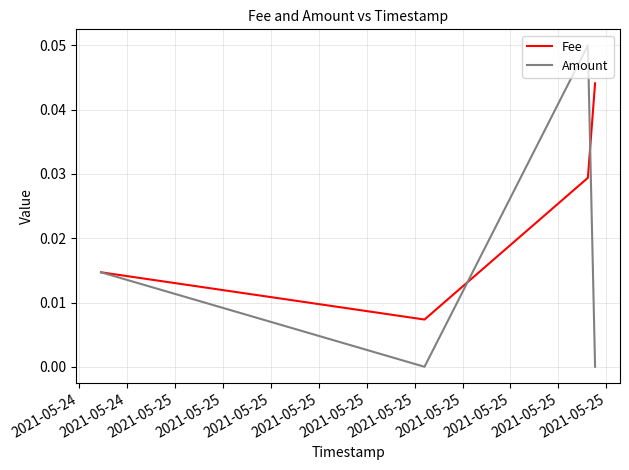

Rank the series by their average value, from highest to lowest.

Fee, Amount